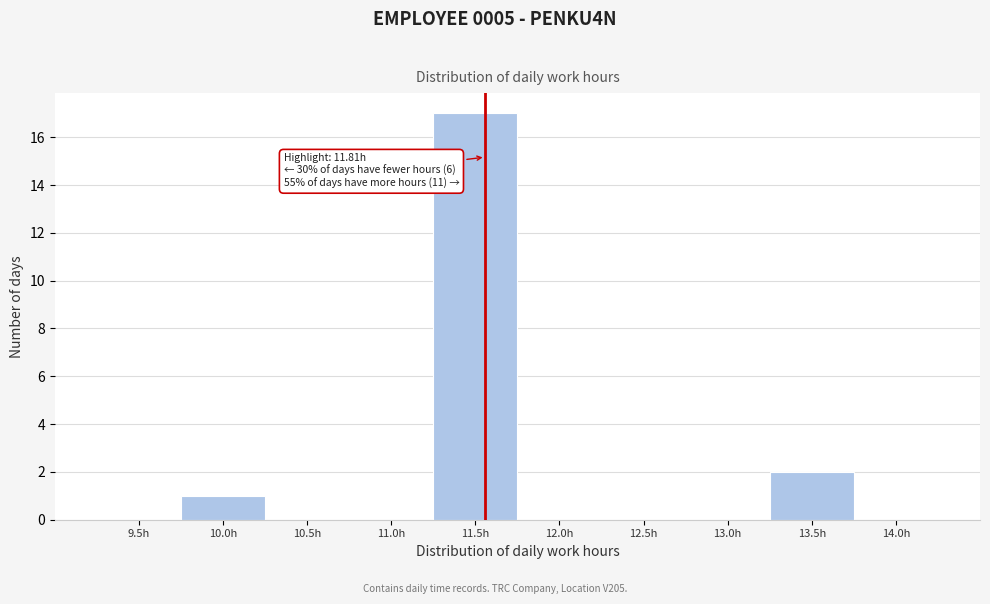

Reading left to right, list all the values displayed in this chart.

9.5h=0	10.0h=1	10.5h=0	11.0h=0	11.5h=17	12.0h=0	12.5h=0	13.0h=0	13.5h=2	14.0h=0